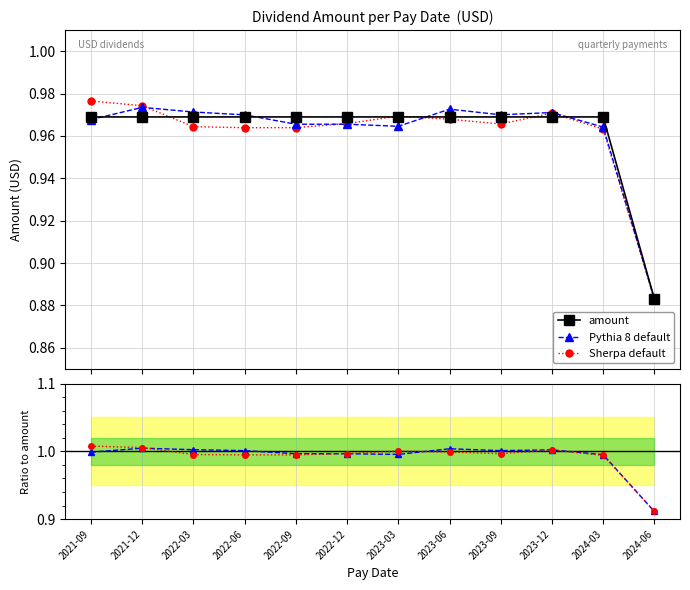

What is the approximate value of Pythia ratio at 2023-03?

1.0